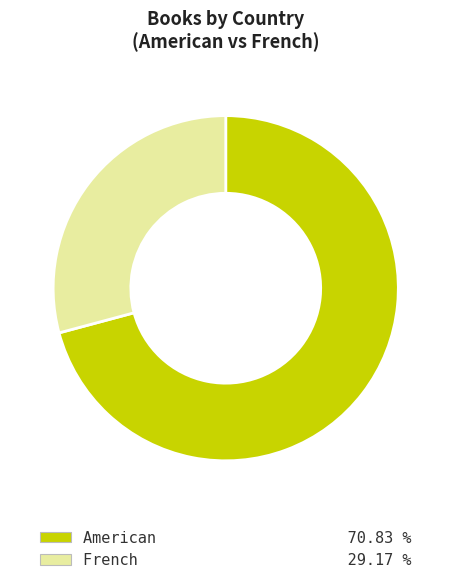

How many segments does this pie chart have?

2